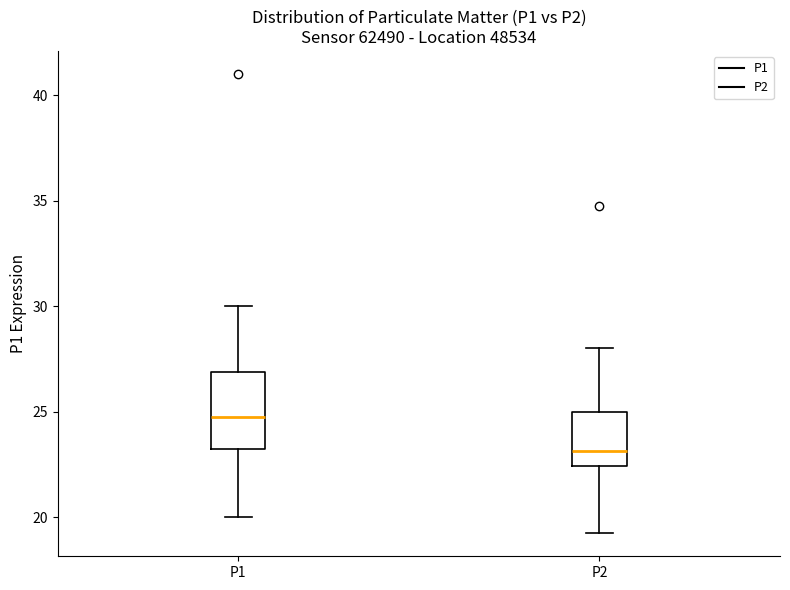

Reading left to right, read every box against the y-axis: the position of its median line, the range the box covers, and the ends of its whiskers. The values are not printed on the chart, so give them approximately, as read against the axis.

P1: median 25.0, box 23.5 to 27.0, whiskers 20.0 to 30.0
P2: median 23.0, box 22.5 to 25.0, whiskers 19.5 to 28.0